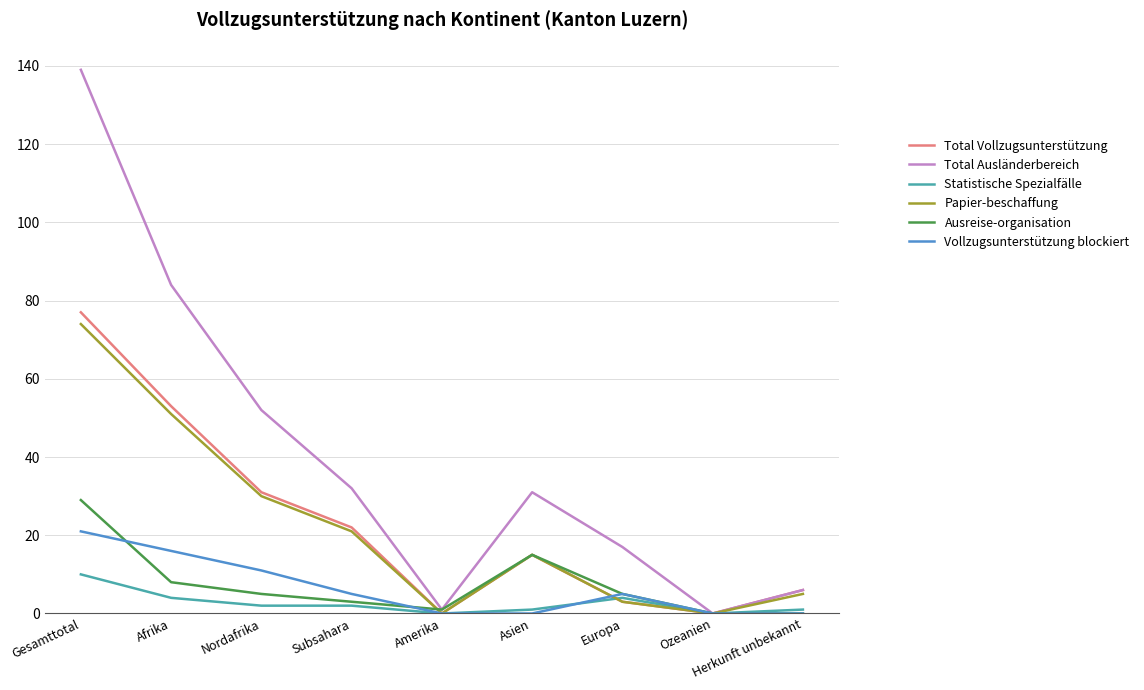

Which series has the largest total across all categories?

Total Ausländerbereich